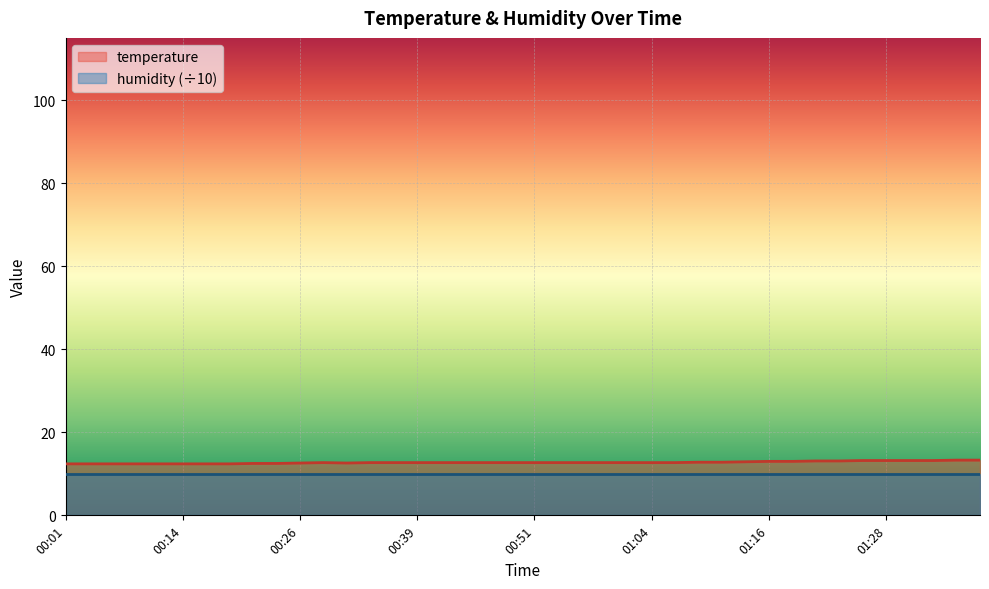

Reading left to right, list all the values displayed in this chart.

00:01=12.4	00:04=12.4	00:06=12.4	00:09=12.4	00:11=12.4	00:14=12.4	00:16=12.4	00:19=12.4	00:21=12.5	00:24=12.5	00:26=12.6	00:29=12.7	00:31=12.6	00:34=12.7	00:36=12.7	00:39=12.7	00:41=12.7	00:44=12.7	00:46=12.7	00:49=12.7	00:51=12.7	00:54=12.7	00:56=12.7	00:59=12.7	01:01=12.7	01:04=12.7	01:06=12.7	01:09=12.8	01:11=12.8	01:14=12.9	01:16=13.0	01:19=13.0	01:21=13.1	01:23=13.1	01:26=13.2	01:28=13.2	01:31=13.2	01:33=13.2	01:36=13.3	01:38=13.3